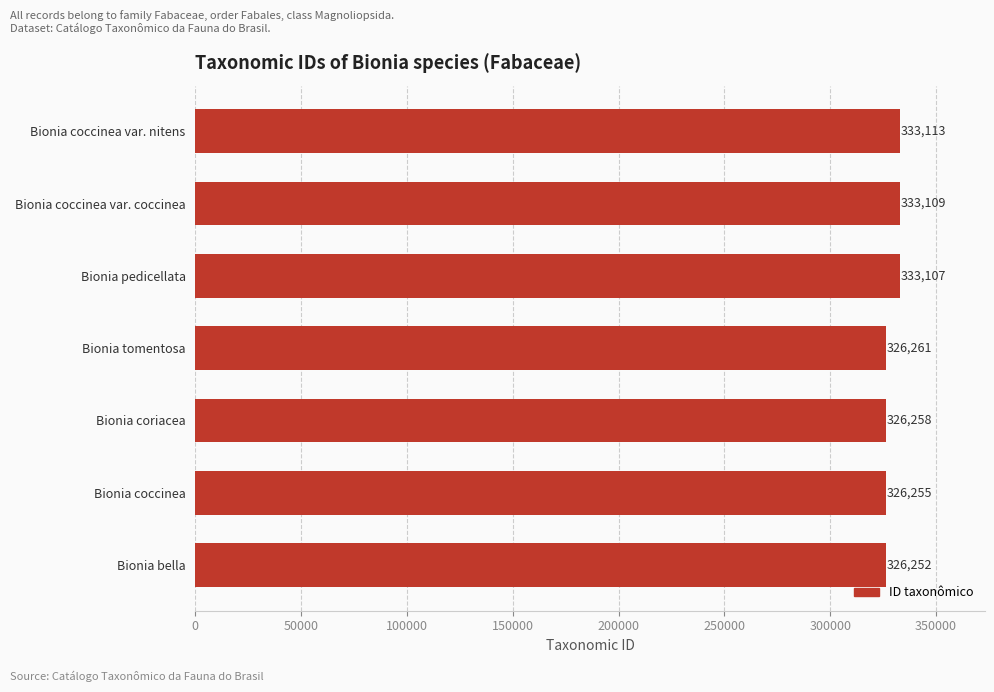

The value at Bionia tomentosa is 459288. True or false?

False